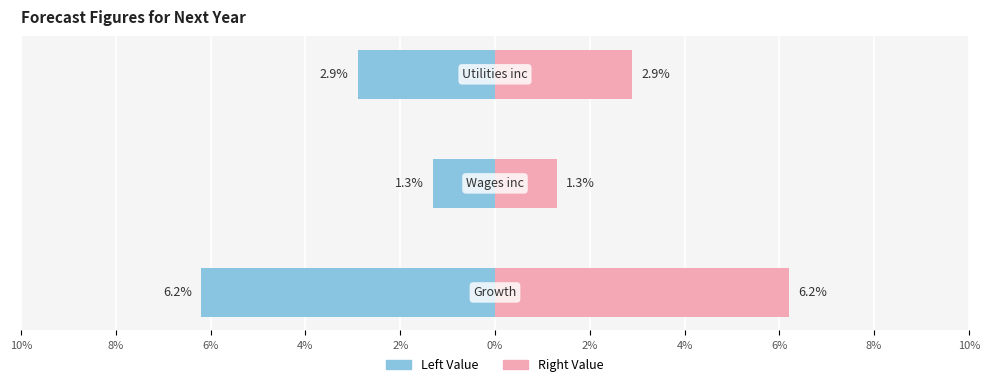

Reading left to right, transcribe all the data shown in this chart.

Left: 10%=-0.1	8%=-0.0	6%=-0.0
Right: 10%=0.1	8%=0.0	6%=0.0